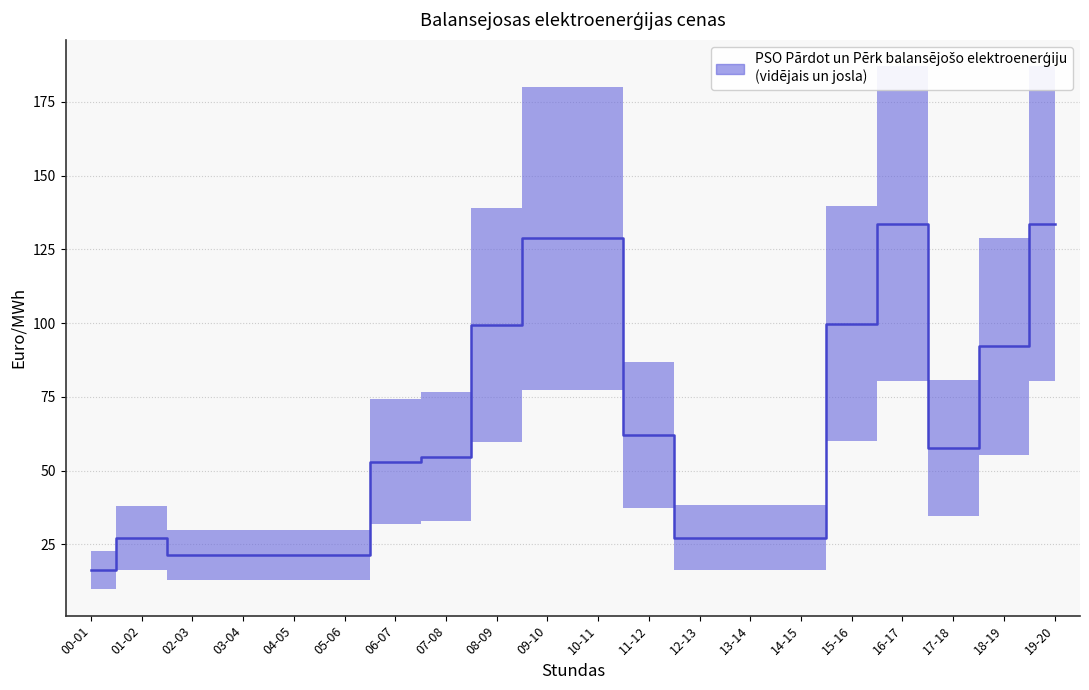

What is the value of the 17th point from the left?

133.7